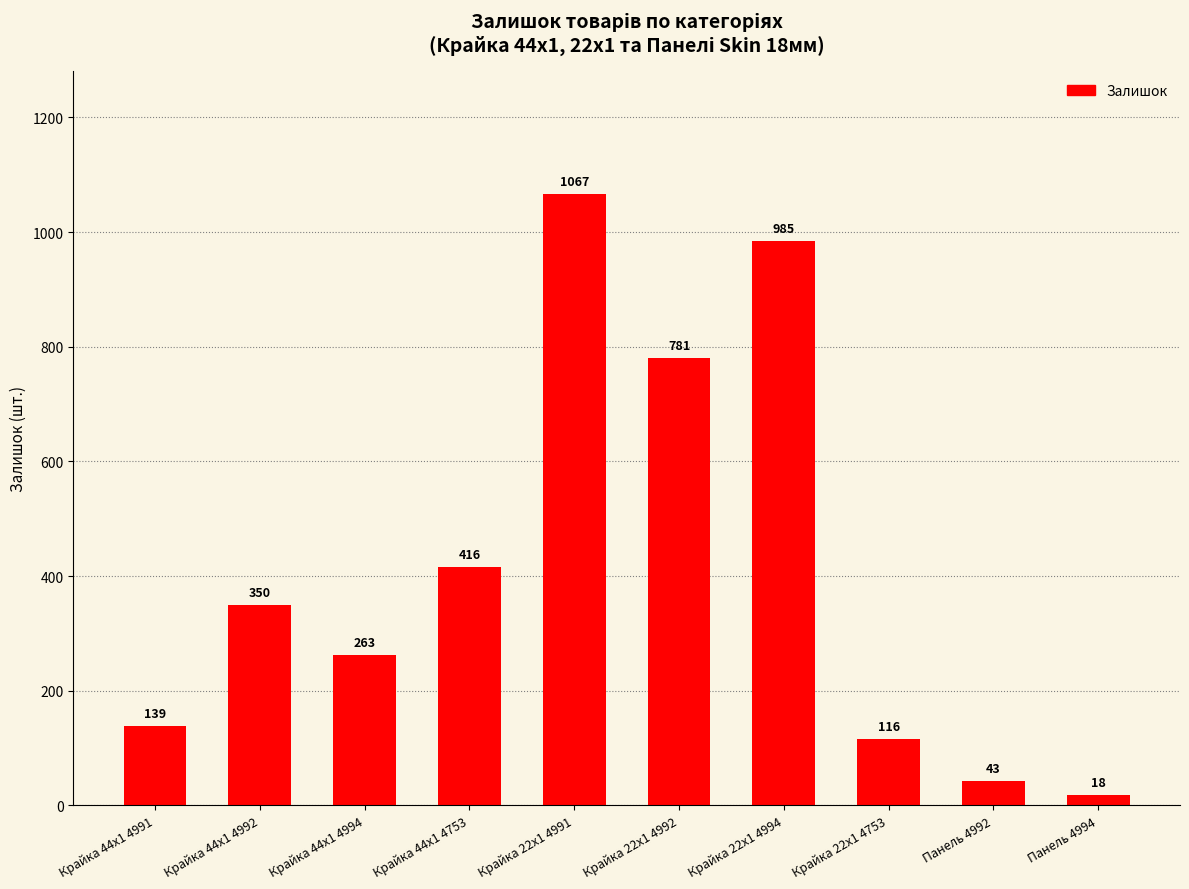

Reading left to right, transcribe all the data shown in this chart.

139	350	263	416	1067	781	985	116	43	18